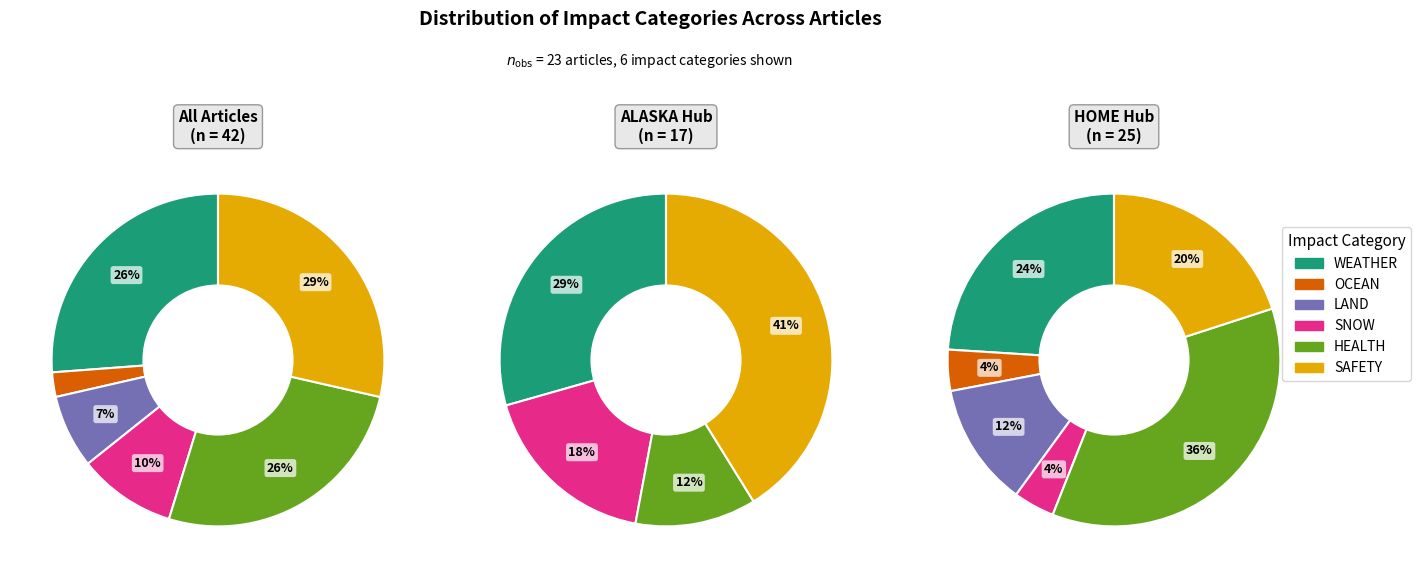

Is the sum of SNOW and OCEAN greater than half?

No